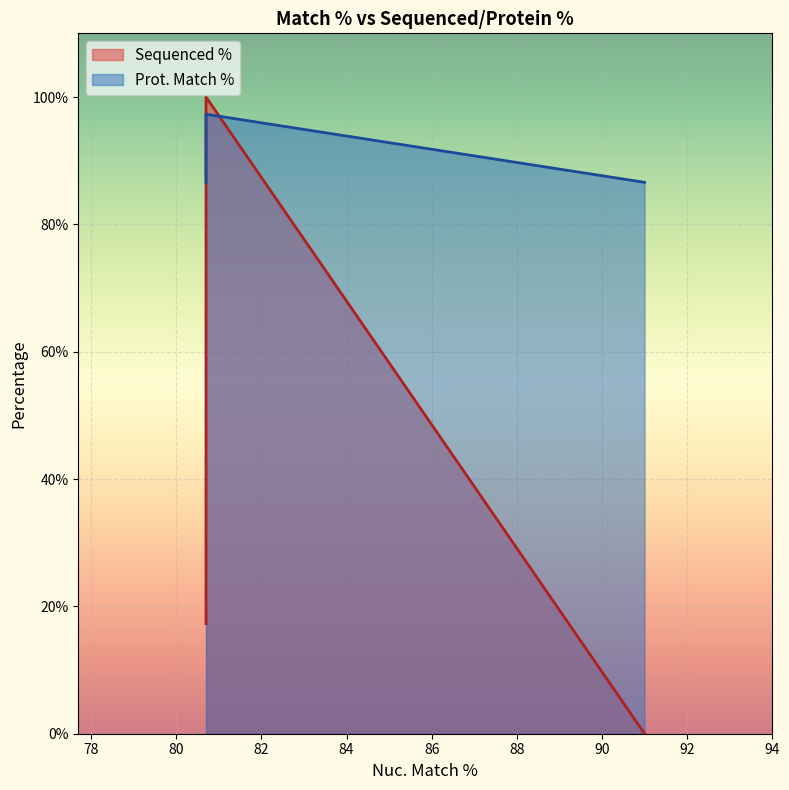

What is the ratio of the value at 80.7 to the value at 80.7?

0.8